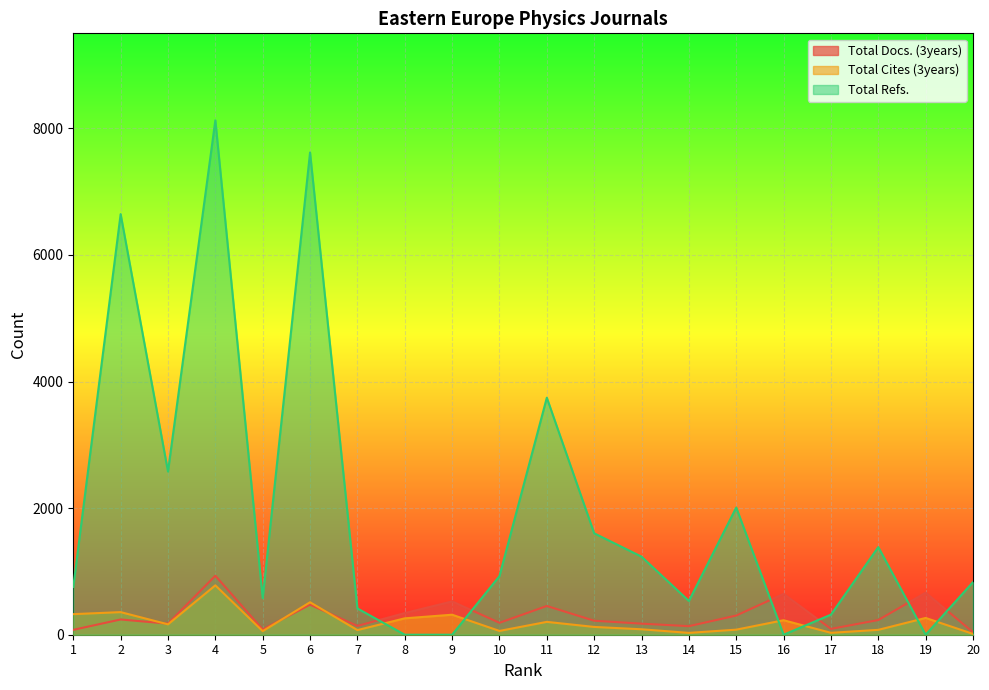

Where do Total Refs. and Total Cites (3years) first cross each other?

7 and 8